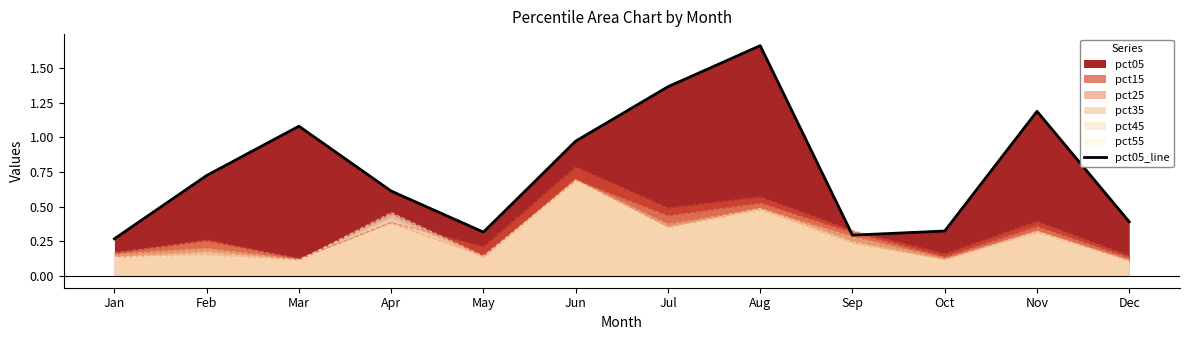

The value at Sep is 0.2. True or false?

False